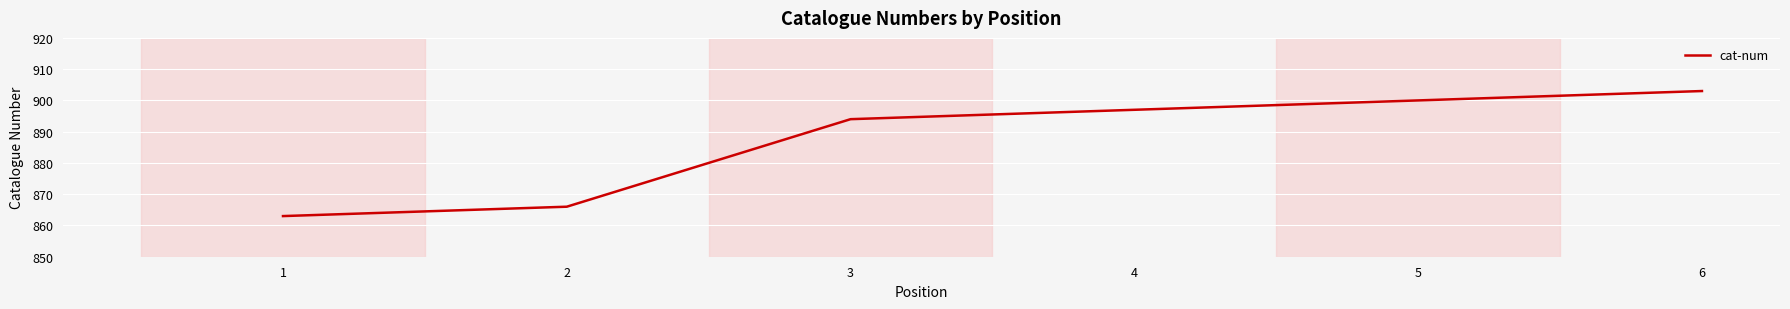

Read the value at 6.

903